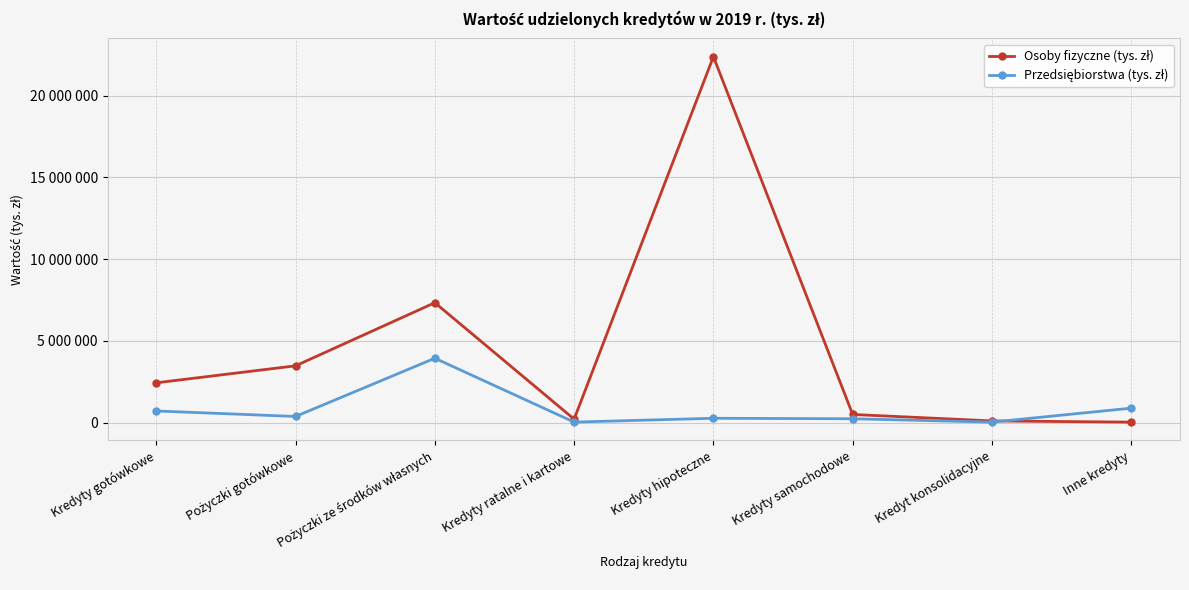

The Osoby fizyczne (tys. zł) series shows 169090 at Kredyt konsolidacyjne. True or false?

False